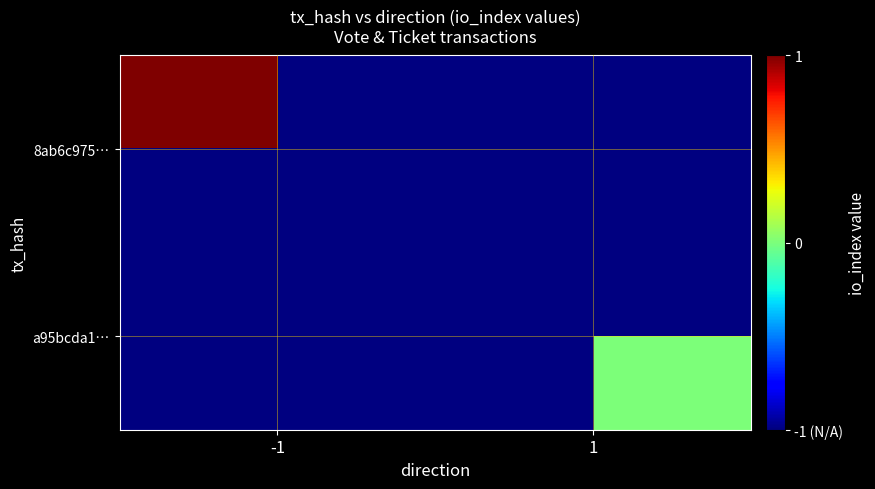

At how many categories does at least one series exceed 0?

1